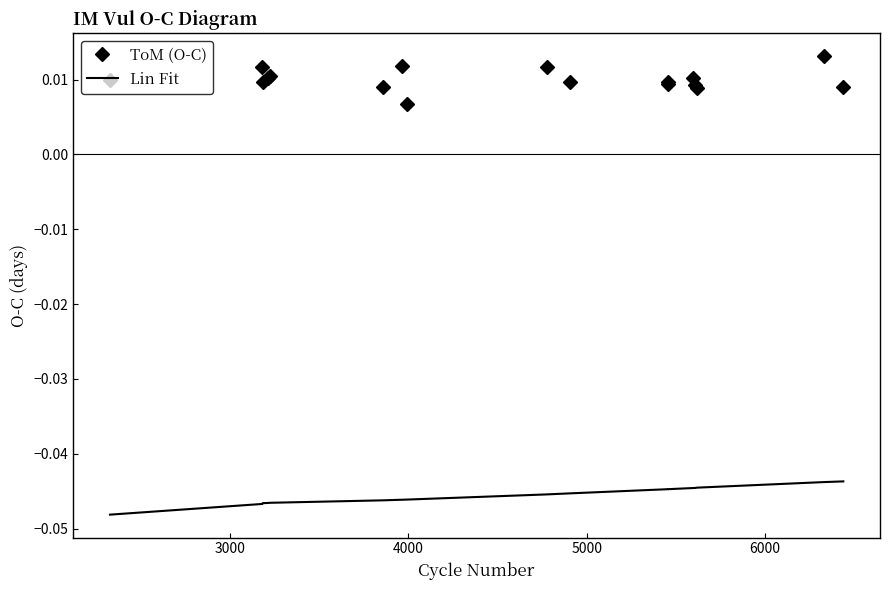

Is it true that ToM (O-C) equals 0.0 at 3000?

False